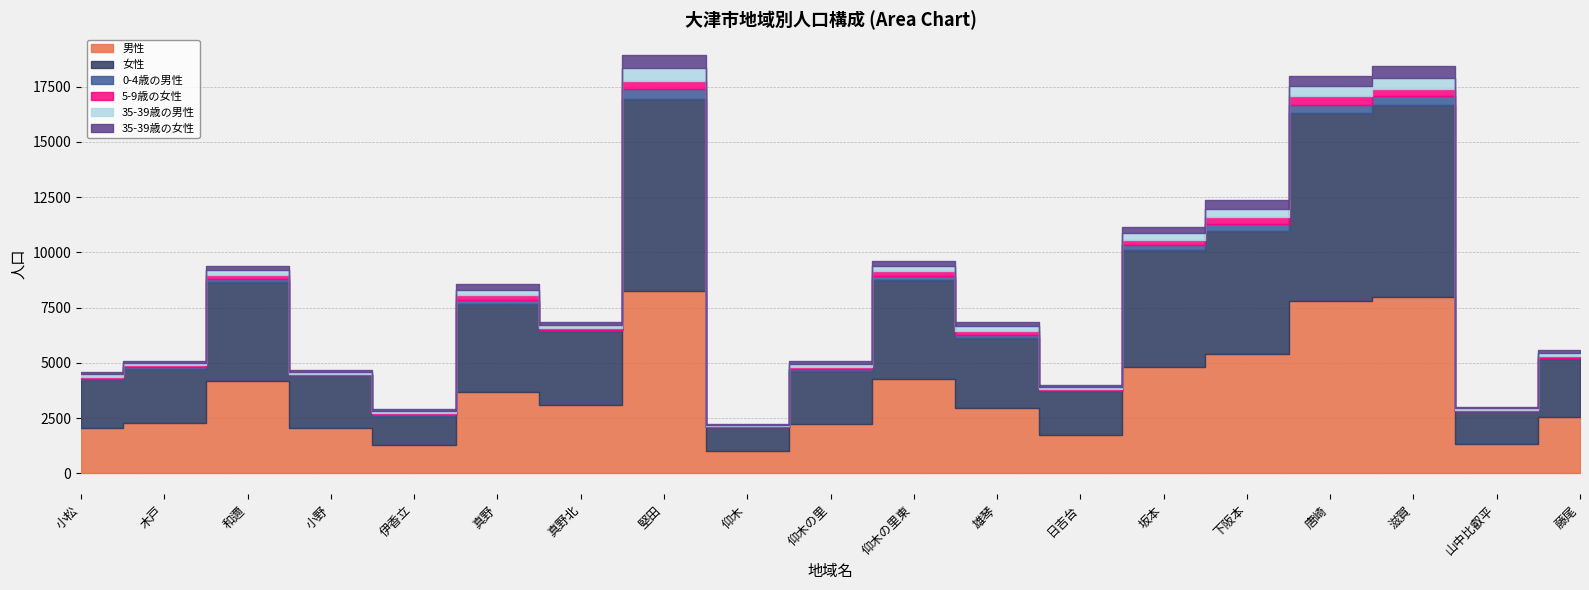

How many lines are shown in the chart?

6